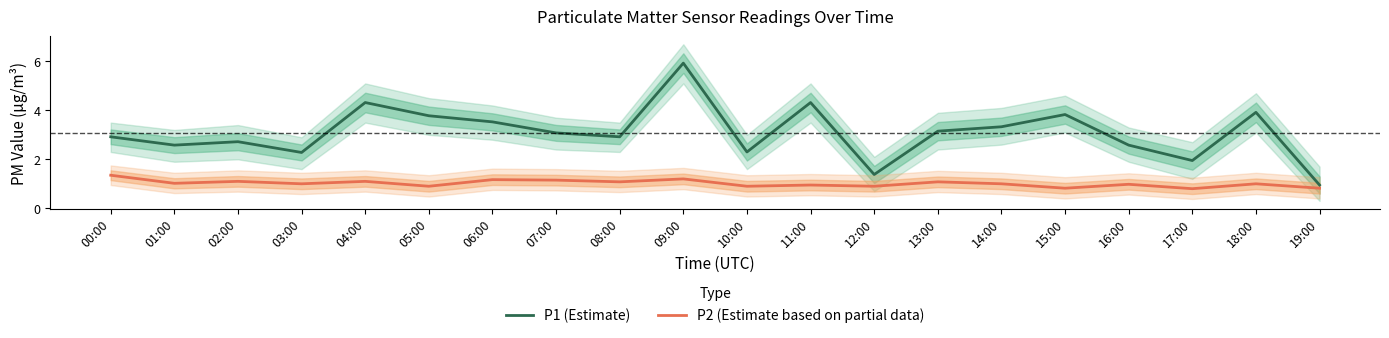

Where does the P2 (Estimate based on partial data) series first go above 1?

00:00